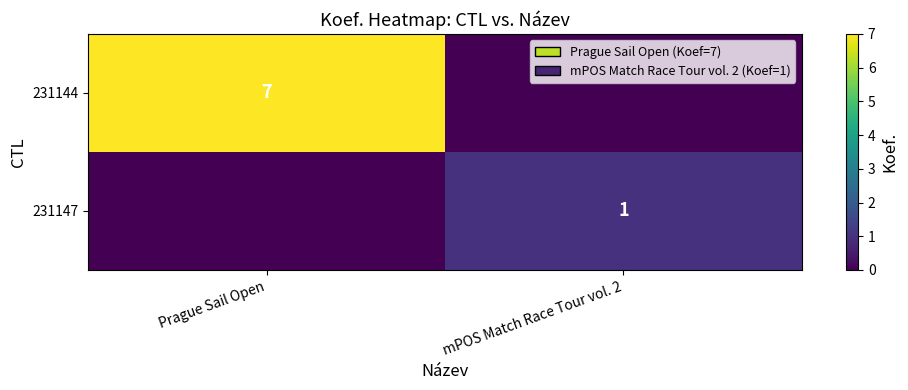

True or false: 231144 has a value of 4 at Prague Sail Open.

False